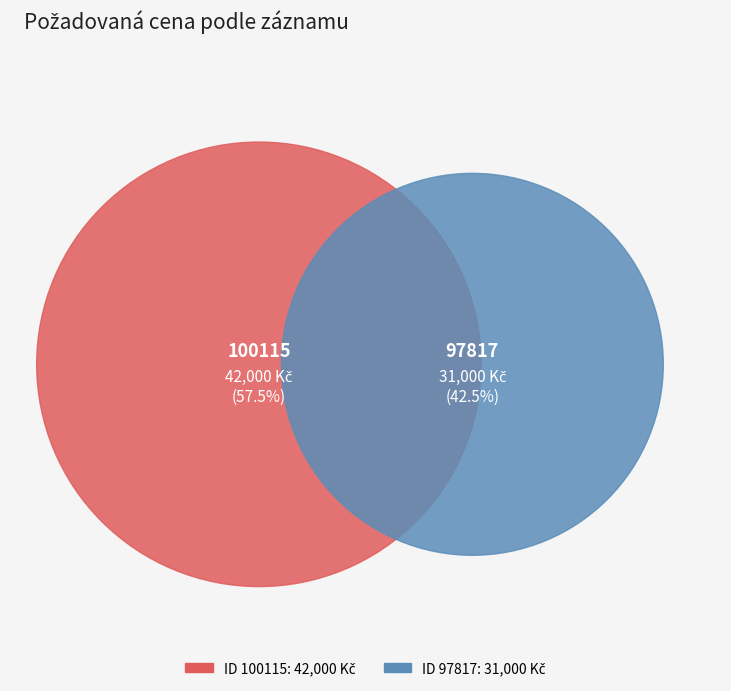

To the nearest percent, what portion does 100115 represent?

58%